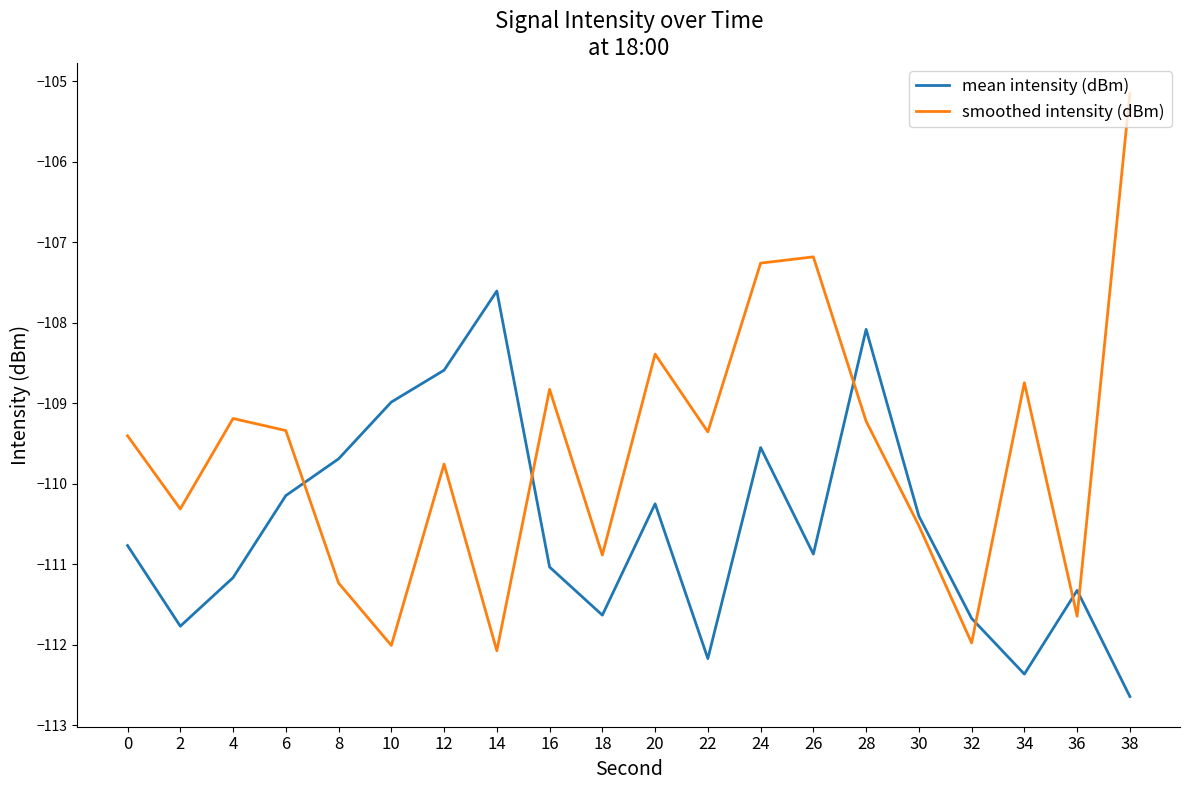

Rank the series at 26 from lowest to highest value.

mean intensity (dBm), smoothed intensity (dBm)